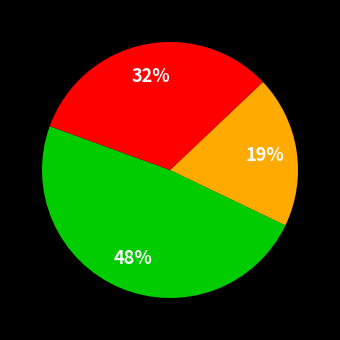

Does any single category account for the majority?

No